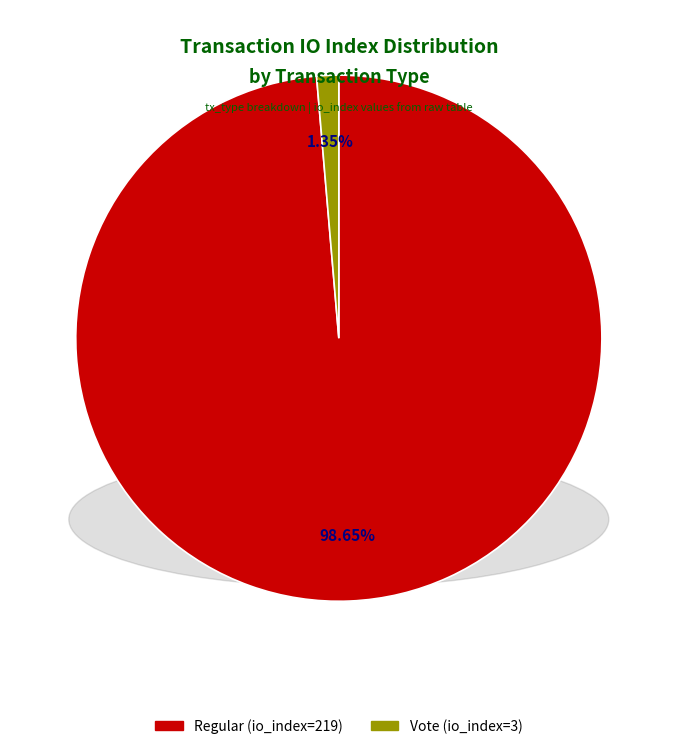

To the nearest percent, what is the difference between the Vote (io_index=3) and Regular (io_index=219) slice percentages?

97%